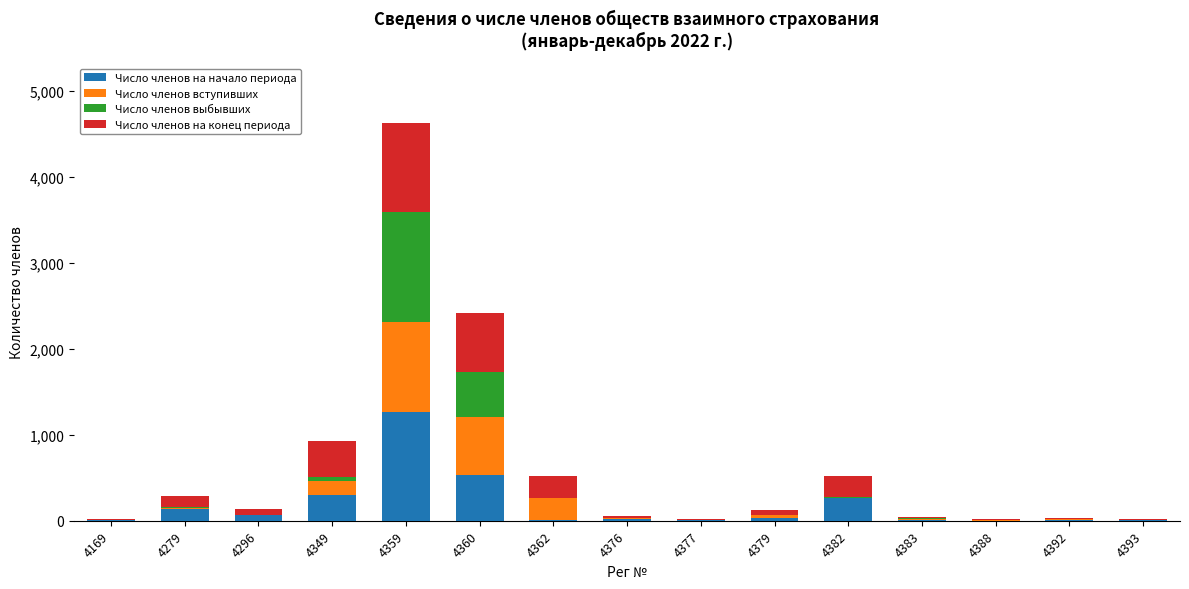

What is the highest value of the Число членов на начало периода series?

1268